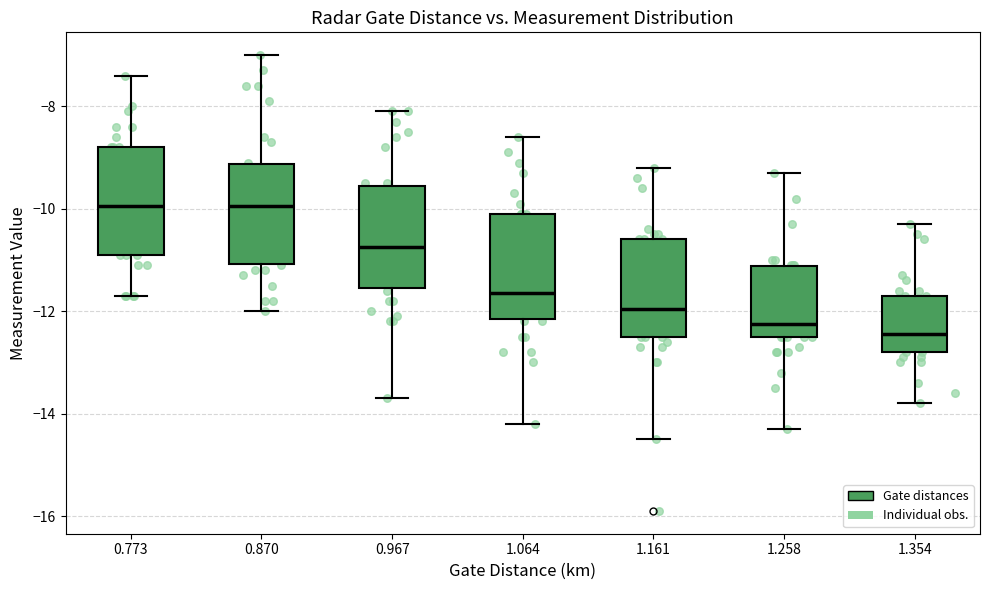

Reading left to right, read every box against the y-axis: the position of its median line, the range the box covers, and the ends of its whiskers. The values are not printed on the chart, so give them approximately, as read against the axis.

0.773: median -10.0, box -10.8 to -8.8, whiskers -11.6 to -7.4
0.870: median -10.0, box -11.0 to -9.2, whiskers -12.0 to -7.0
0.967: median -10.8, box -11.6 to -9.6, whiskers -13.6 to -8.0
1.064: median -11.6, box -12.2 to -10.0, whiskers -14.2 to -8.6
1.161: median -12.0, box -12.4 to -10.6, whiskers -14.4 to -9.2
1.258: median -12.2, box -12.4 to -11.2, whiskers -14.2 to -9.2
1.354: median -12.4, box -12.8 to -11.6, whiskers -13.8 to -10.2